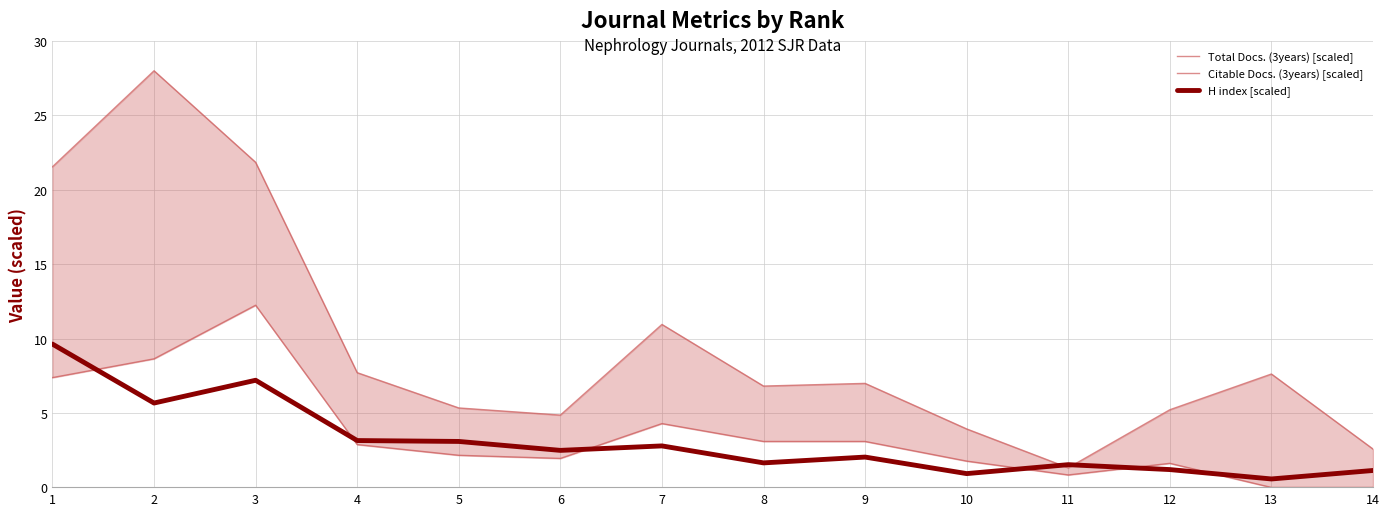

Which category has the lowest value in the H index [scaled] series?

13